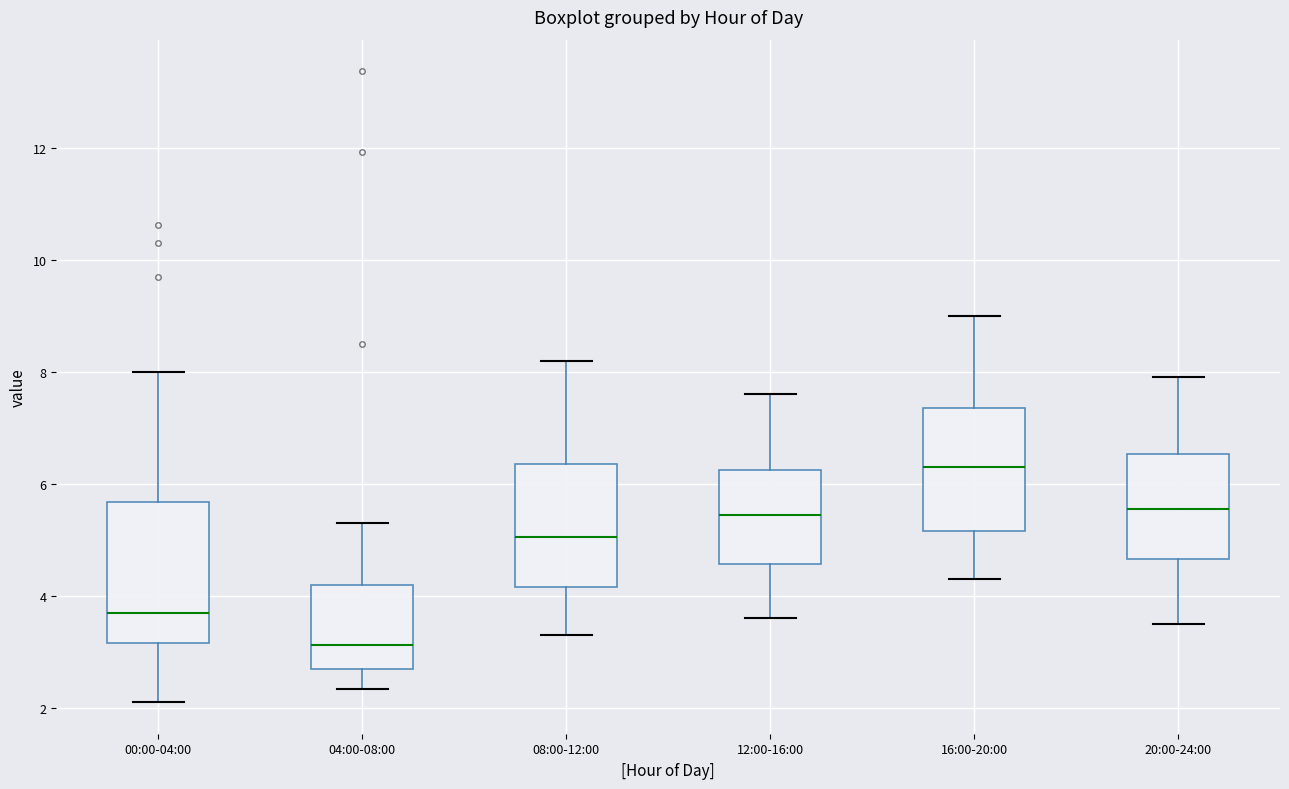

Reading left to right, read every box against the y-axis: the position of its median line, the range the box covers, and the ends of its whiskers. The values are not printed on the chart, so give them approximately, as read against the axis.

00:00-04:00: median 3.8, box 3.2 to 5.6, whiskers 2.2 to 8.0
04:00-08:00: median 3.2, box 2.8 to 4.2, whiskers 2.4 to 5.4
08:00-12:00: median 5.0, box 4.2 to 6.4, whiskers 3.4 to 8.2
12:00-16:00: median 5.4, box 4.6 to 6.2, whiskers 3.6 to 7.6
16:00-20:00: median 6.4, box 5.2 to 7.4, whiskers 4.4 to 9.0
20:00-24:00: median 5.6, box 4.6 to 6.6, whiskers 3.6 to 8.0